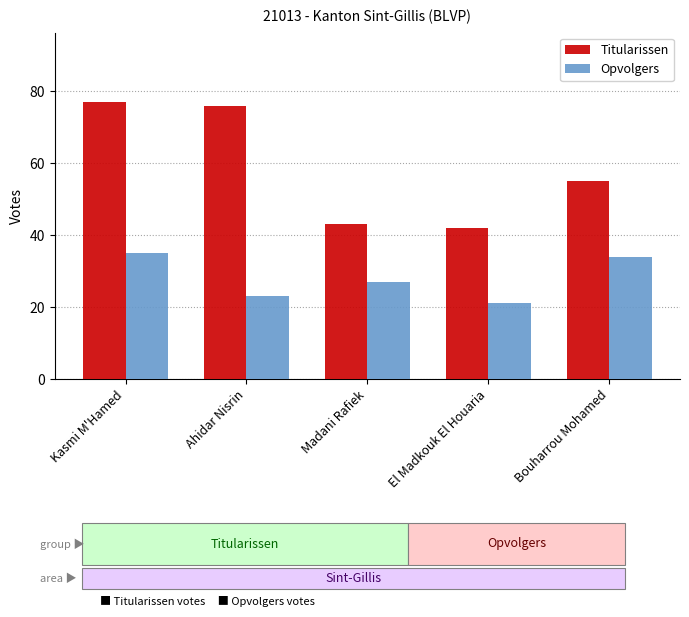

The Titularissen series shows 56 at Madani Rafiek. True or false?

False